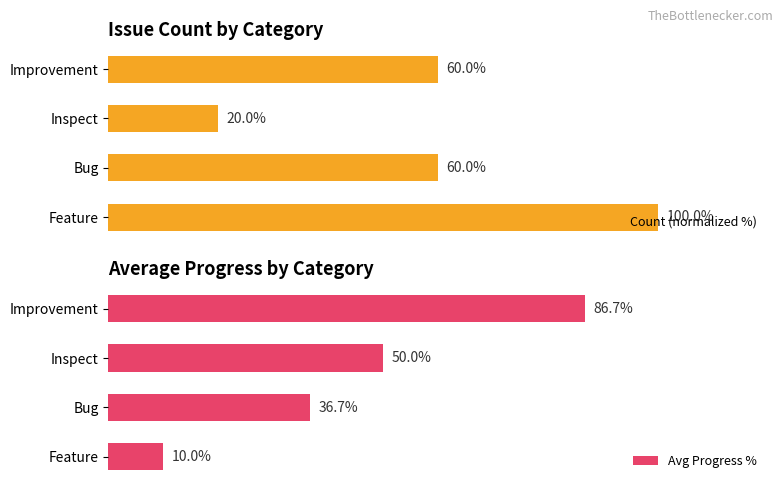

The Count (normalized %) series shows 60.0 at Bug. True or false?

True